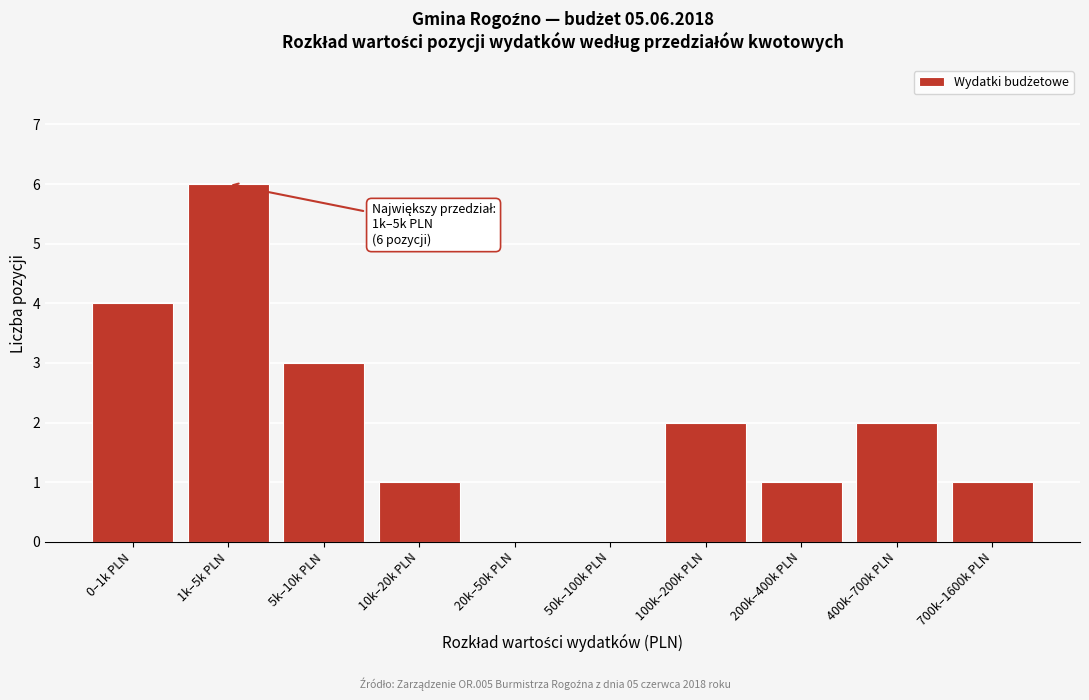

Reading right to left, transcribe all the data shown in this chart.

700k–1600k PLN=1	400k–700k PLN=2	200k–400k PLN=1	100k–200k PLN=2	50k–100k PLN=0	20k–50k PLN=0	10k–20k PLN=1	5k–10k PLN=3	1k–5k PLN=6	0–1k PLN=4